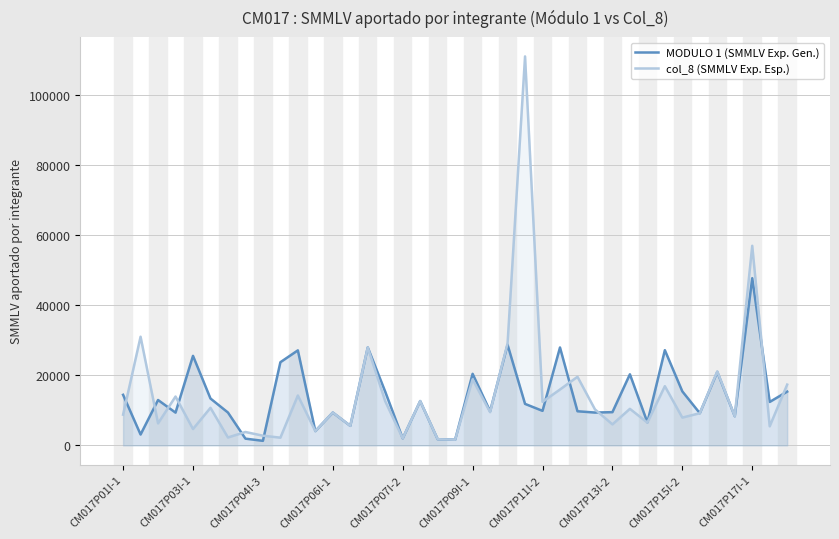

Reading right to left, transcribe all the data shown in this chart.

MODULO 1 (SMMLV Exp. Gen.): 15358	12414	47768	8331	20961	9193	15427	27203	6585	20313	9494	9377	9749	27968	9865	11857	28762	9746	20448	1618	1758	12658	2006	15339	27993	5584	9378	4086	27146	23758	1300	1926	9386	13389	25580	9361	12960	3105	14444
col_8 (SMMLV Exp. Esp.): 17362	5451	57026	8331	21147	9193	7939	16911	6505	10438	6001	10291	19594	15962	12434	111127	29143	9488	18867	1618	1758	12658	2006	12594	27993	5584	9378	4086	14254	2200	2771	3826	2258	10728	4672	13956	6294	31043	8777